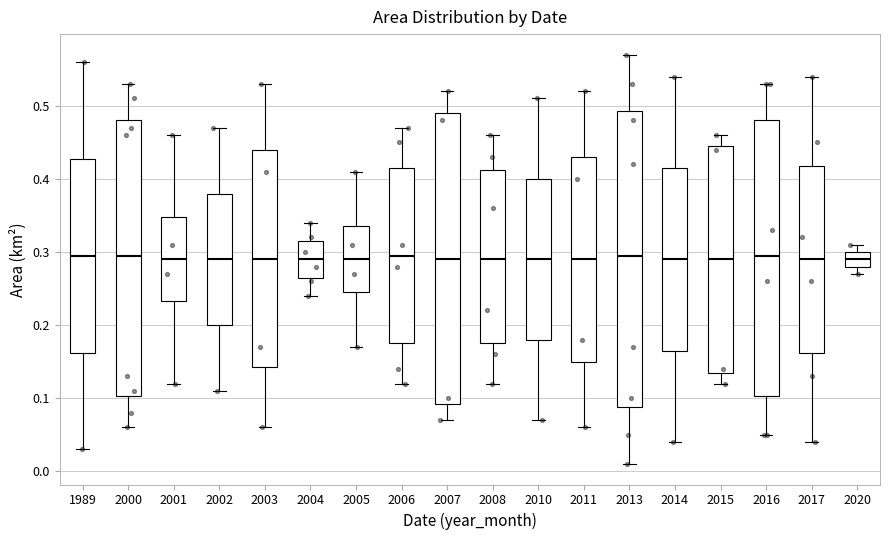

Reading left to right, read every box against the y-axis: the position of its median line, the range the box covers, and the ends of its whiskers. The values are not printed on the chart, so give them approximately, as read against the axis.

1989: median 0.30, box 0.16 to 0.43, whiskers 0.03 to 0.56
2000: median 0.30, box 0.10 to 0.48, whiskers 0.06 to 0.53
2001: median 0.29, box 0.23 to 0.35, whiskers 0.12 to 0.46
2002: median 0.29, box 0.20 to 0.38, whiskers 0.11 to 0.47
2003: median 0.29, box 0.14 to 0.44, whiskers 0.06 to 0.53
2004: median 0.29, box 0.27 to 0.32, whiskers 0.24 to 0.34
2005: median 0.29, box 0.25 to 0.34, whiskers 0.17 to 0.41
2006: median 0.30, box 0.18 to 0.42, whiskers 0.12 to 0.47
2007: median 0.29, box 0.09 to 0.49, whiskers 0.07 to 0.52
2008: median 0.29, box 0.18 to 0.41, whiskers 0.12 to 0.46
2010: median 0.29, box 0.18 to 0.40, whiskers 0.07 to 0.51
2011: median 0.29, box 0.15 to 0.43, whiskers 0.06 to 0.52
2013: median 0.30, box 0.09 to 0.49, whiskers 0.01 to 0.57
2014: median 0.29, box 0.17 to 0.42, whiskers 0.04 to 0.54
2015: median 0.29, box 0.14 to 0.45, whiskers 0.12 to 0.46
2016: median 0.30, box 0.10 to 0.48, whiskers 0.05 to 0.53
2017: median 0.29, box 0.16 to 0.42, whiskers 0.04 to 0.54
2020: median 0.29, box 0.28 to 0.30, whiskers 0.27 to 0.31